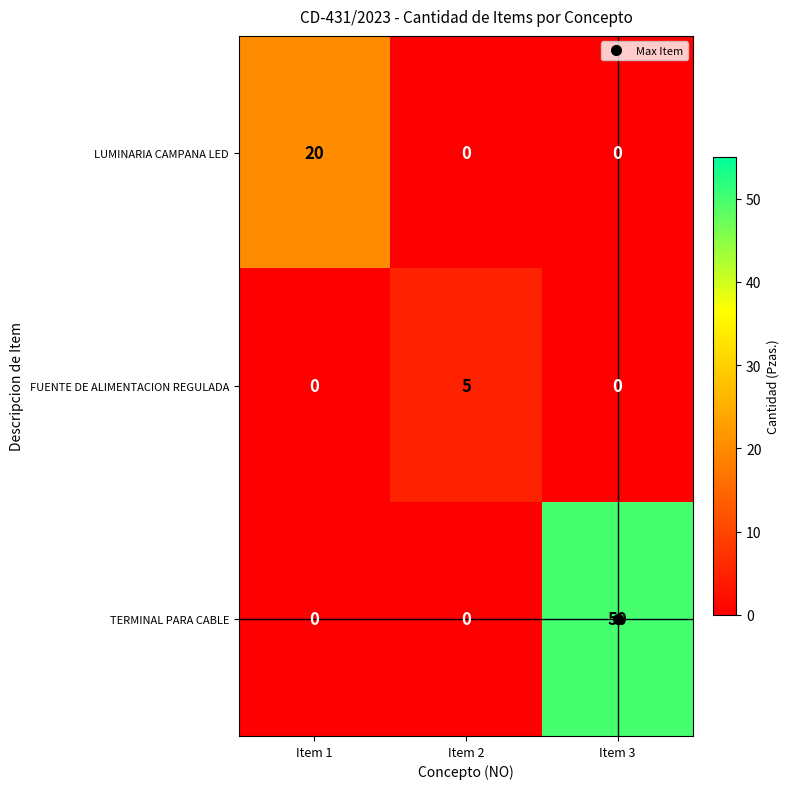

What is the difference between the highest and lowest values at Item 1?

20